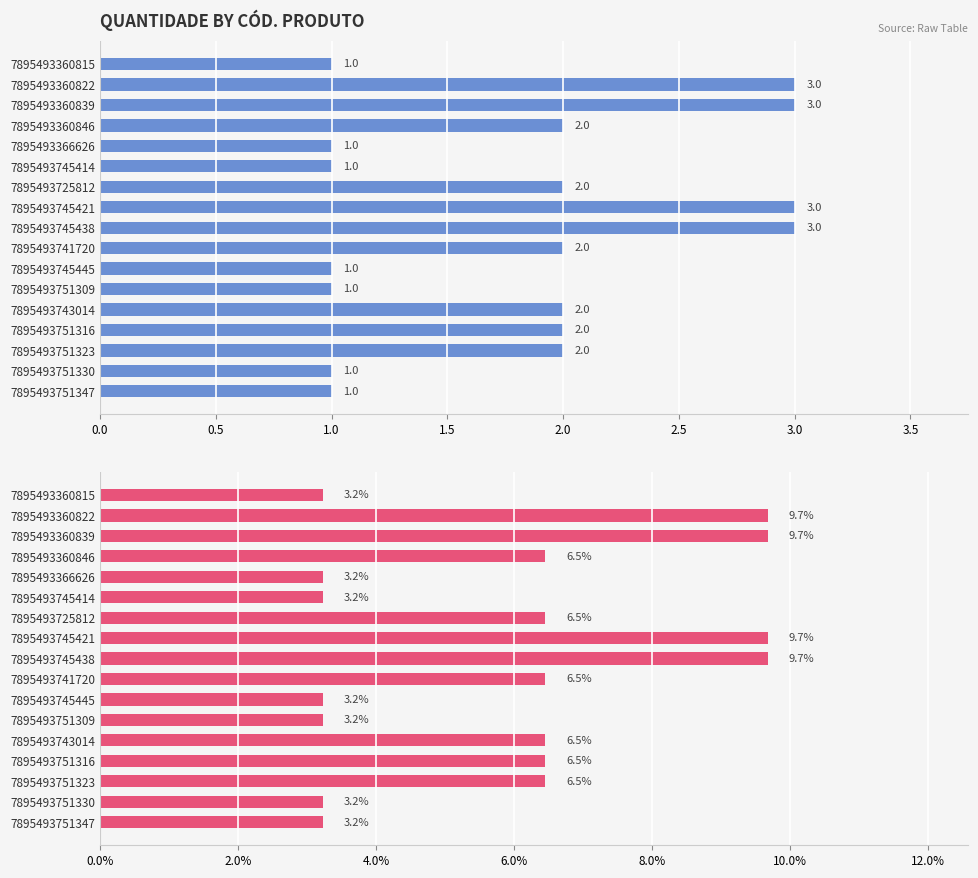

What is the sum of all QUANTIDADE values?

31.0